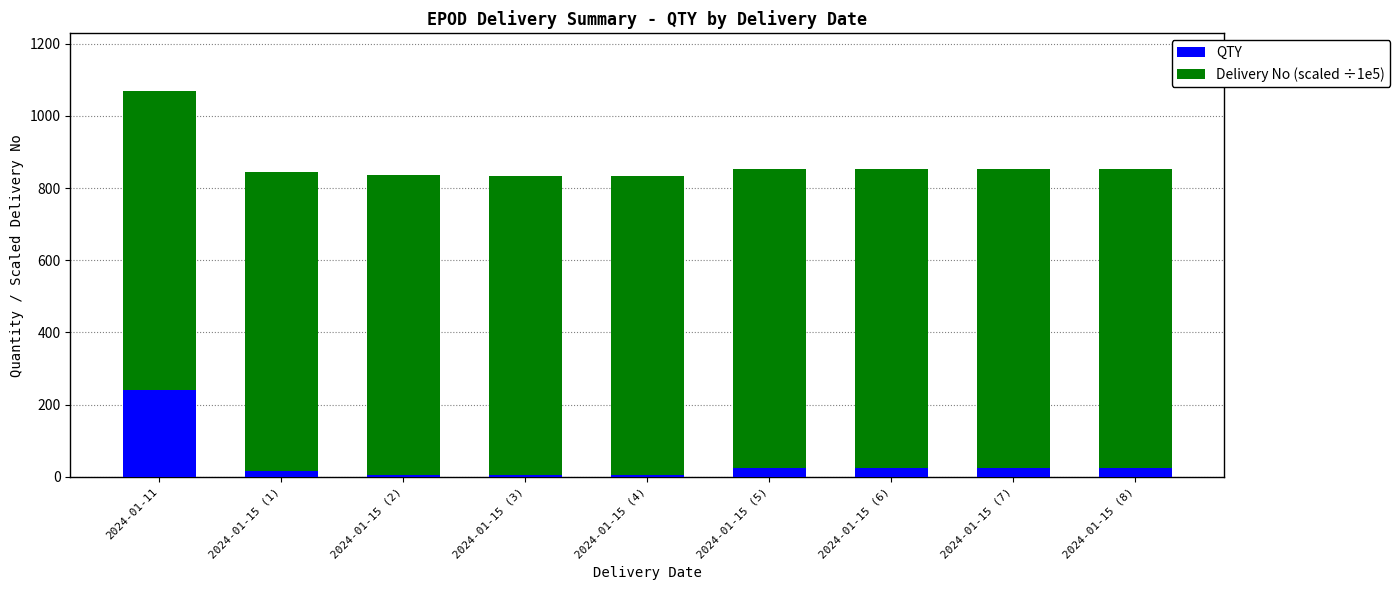

At which category is the sum across all series the highest?

2024-01-11